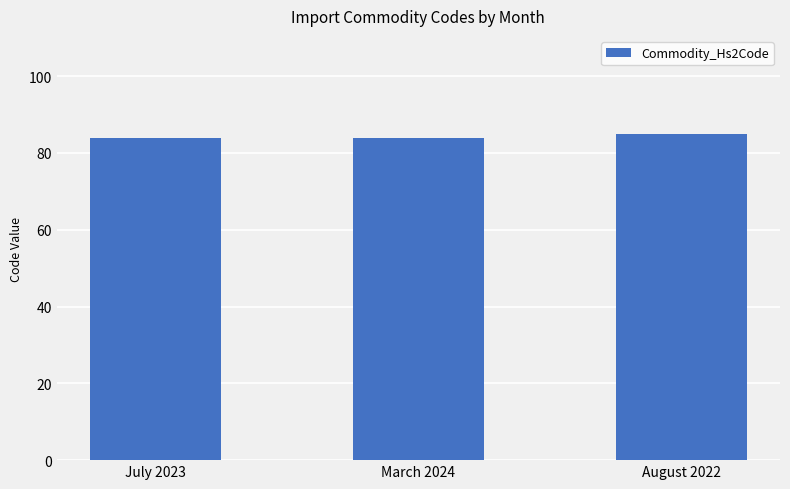

The chart shows a value of 84 at March 2024. True or false?

True